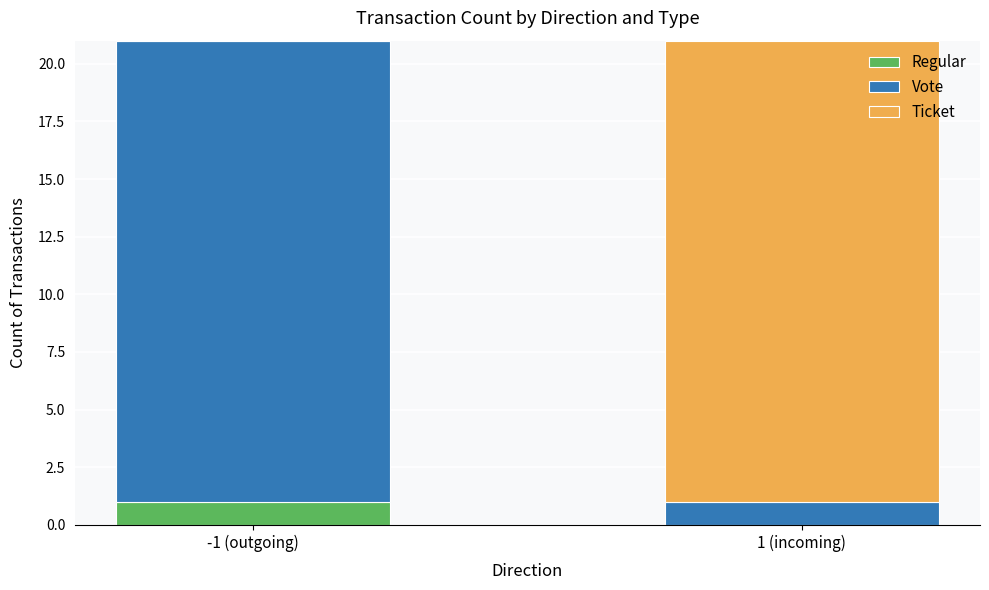

Is it true that Regular equals 0 at 1 (incoming)?

True